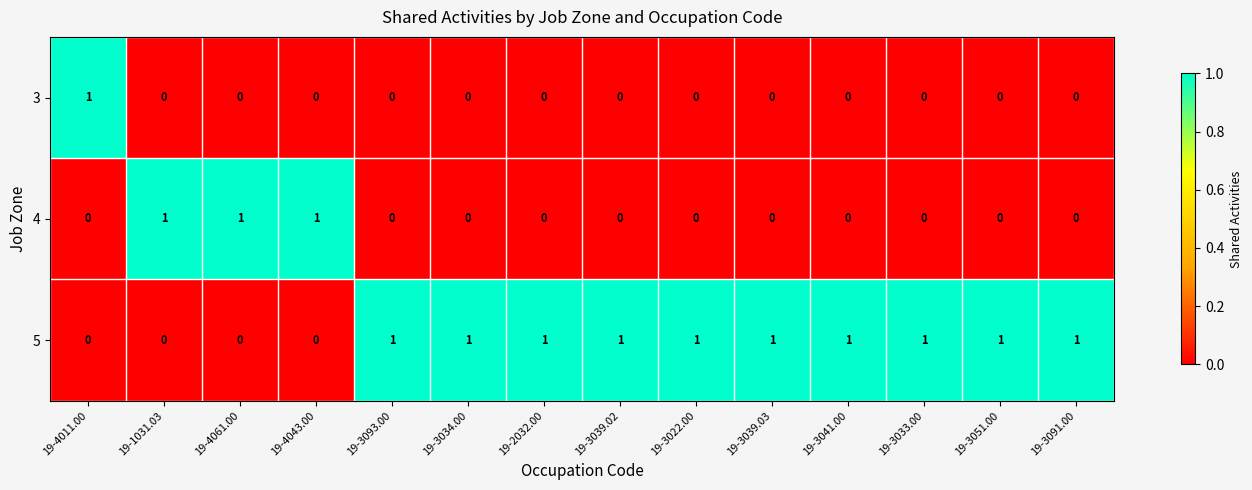

At which label does 3 reach its peak?

19-4011.00